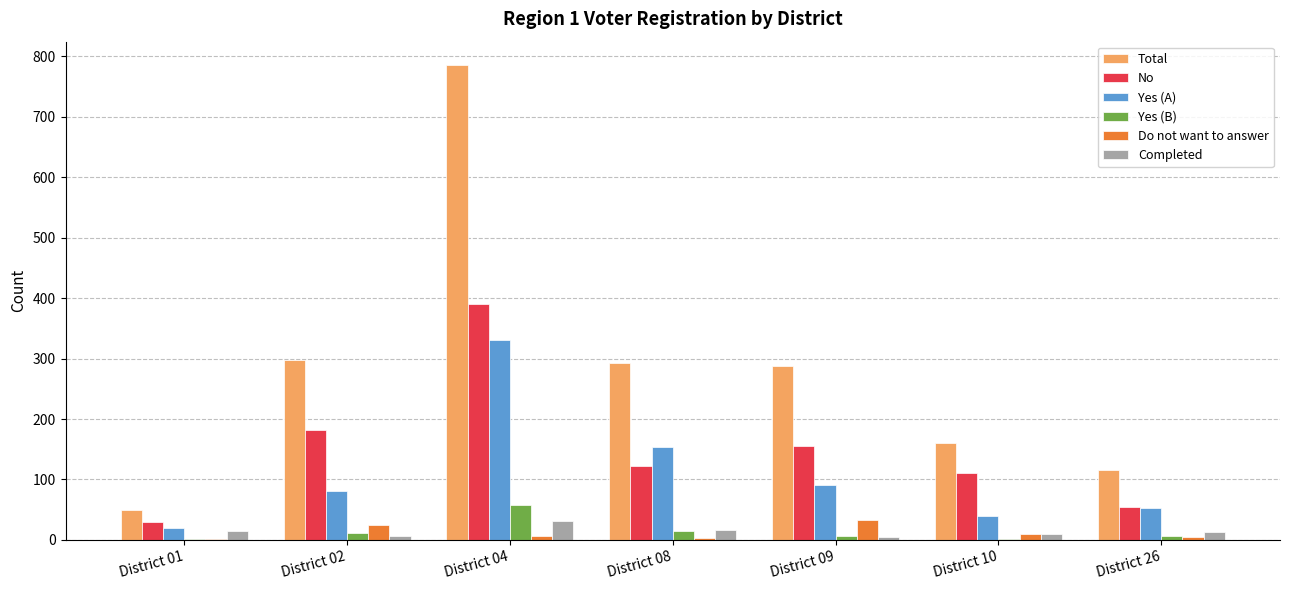

What is the total value across all series at District 02?

603